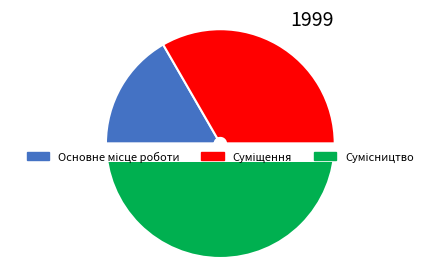

The Сумісництво slice represents 50% of the pie. True or false?

True